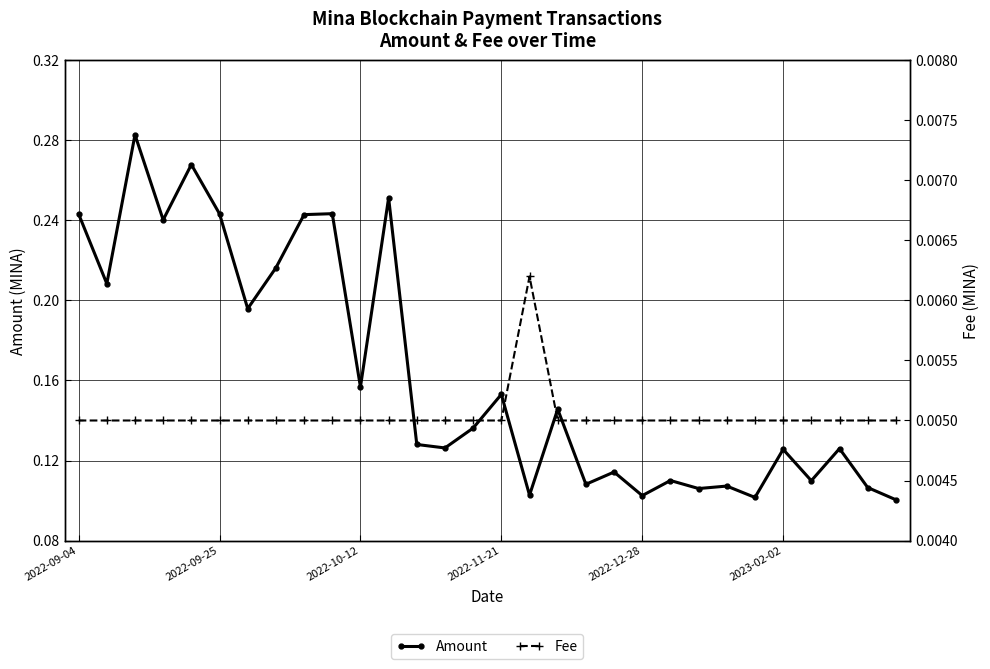

True or false: Amount has more than 1 interior local peaks.

True